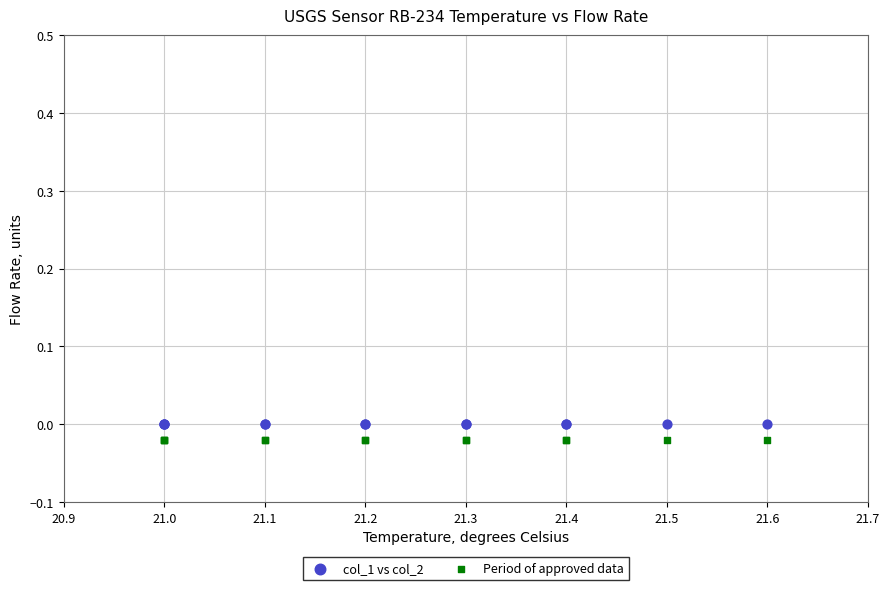

What are all the series names shown in the legend?

col_1 vs col_2, Period of approved data